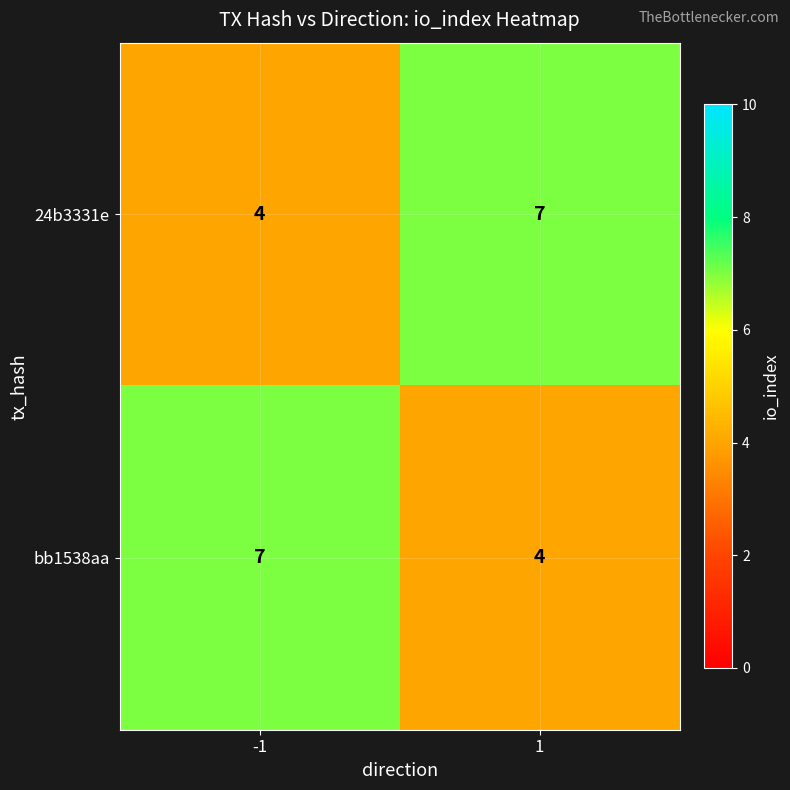

What is the average value of the 24b3331e series?

6